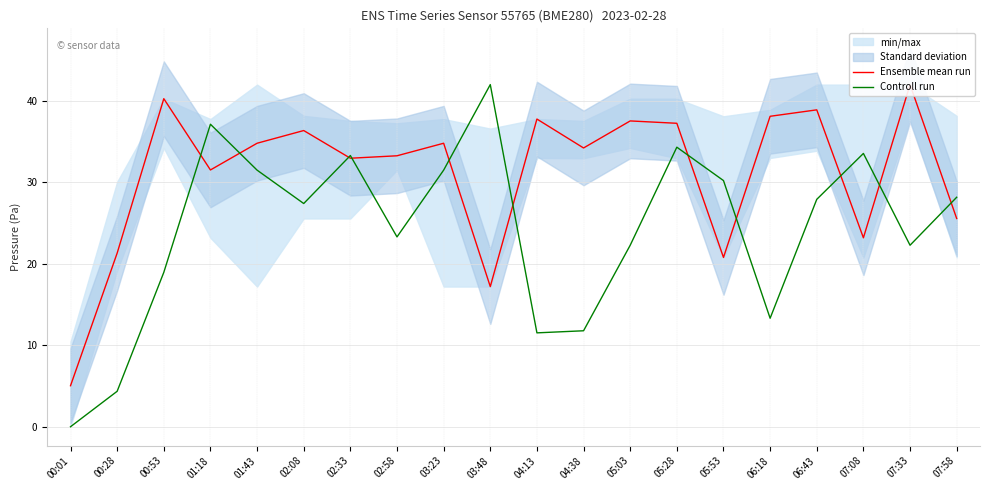

List the series in order of their peak value, highest first.

Ensemble mean run, Controll run